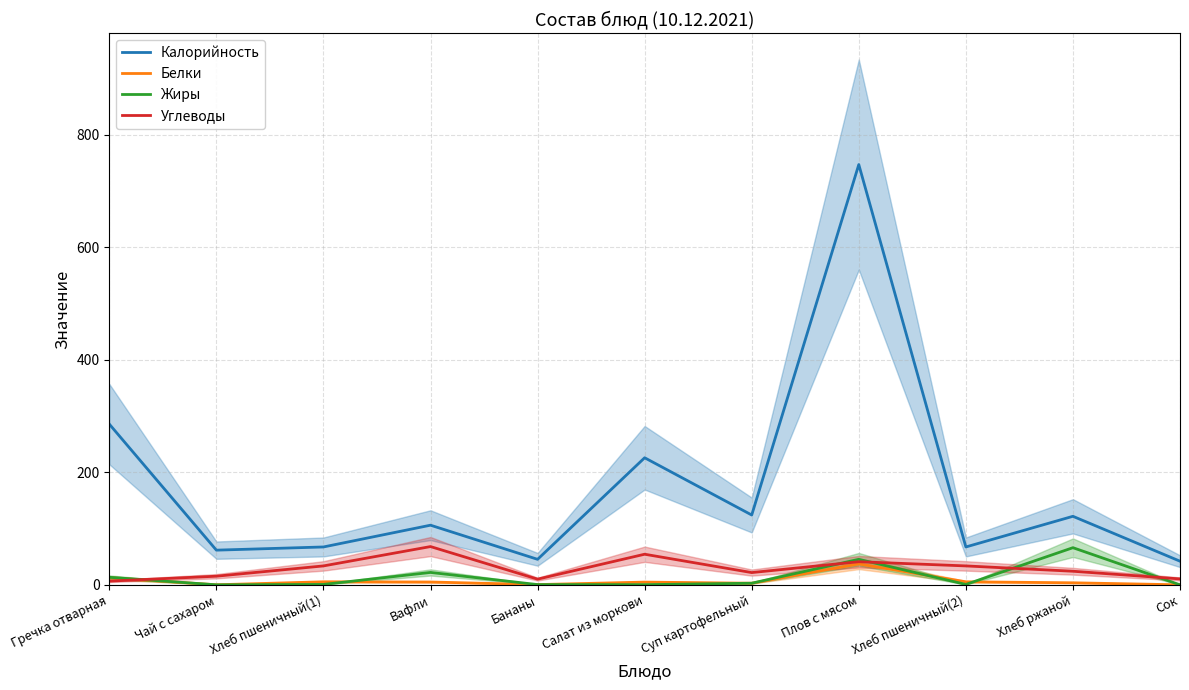

Where is the first local maximum for Белки?

Хлеб пшеничный(1)